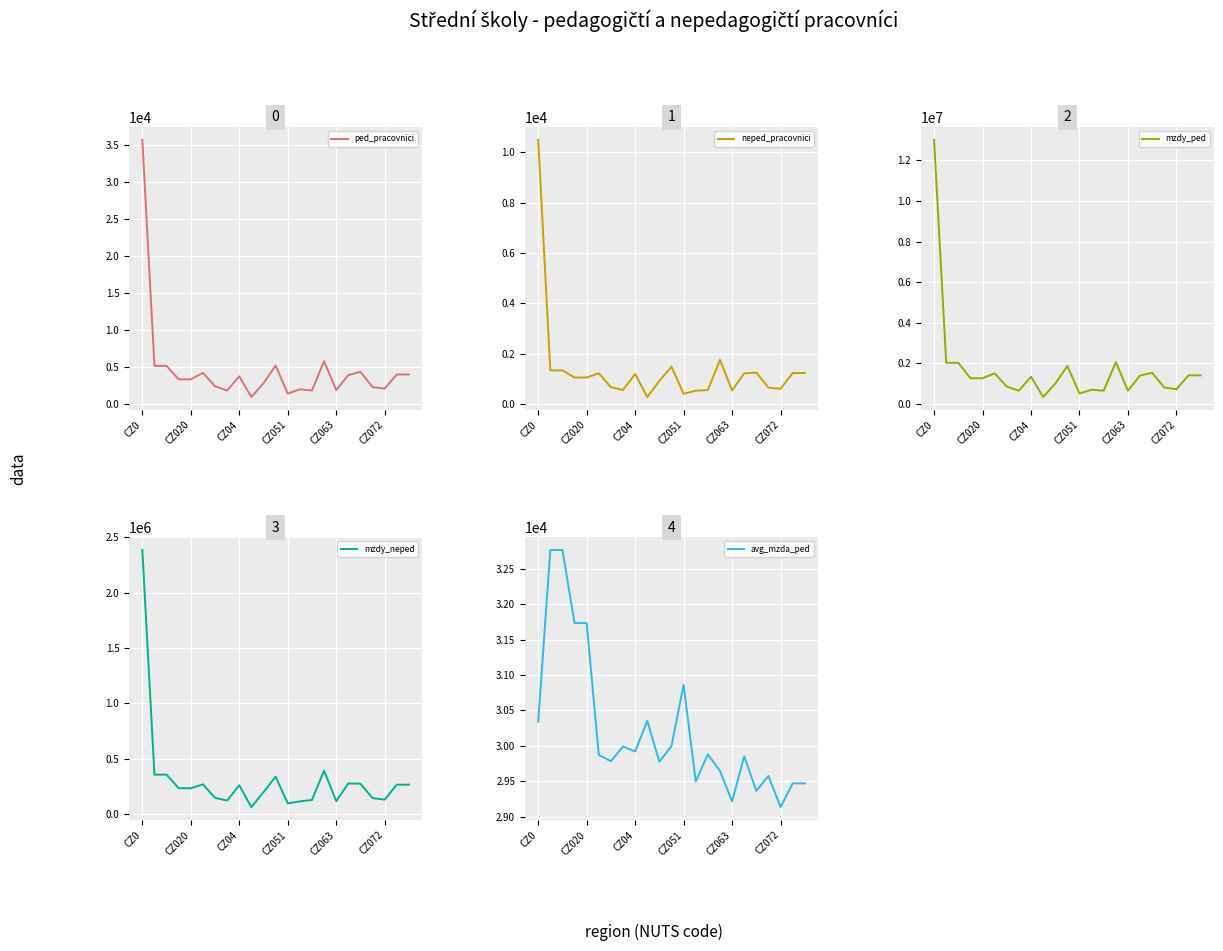

True or false: mzdy_ped and avg_mzda_ped cross at least once.

False